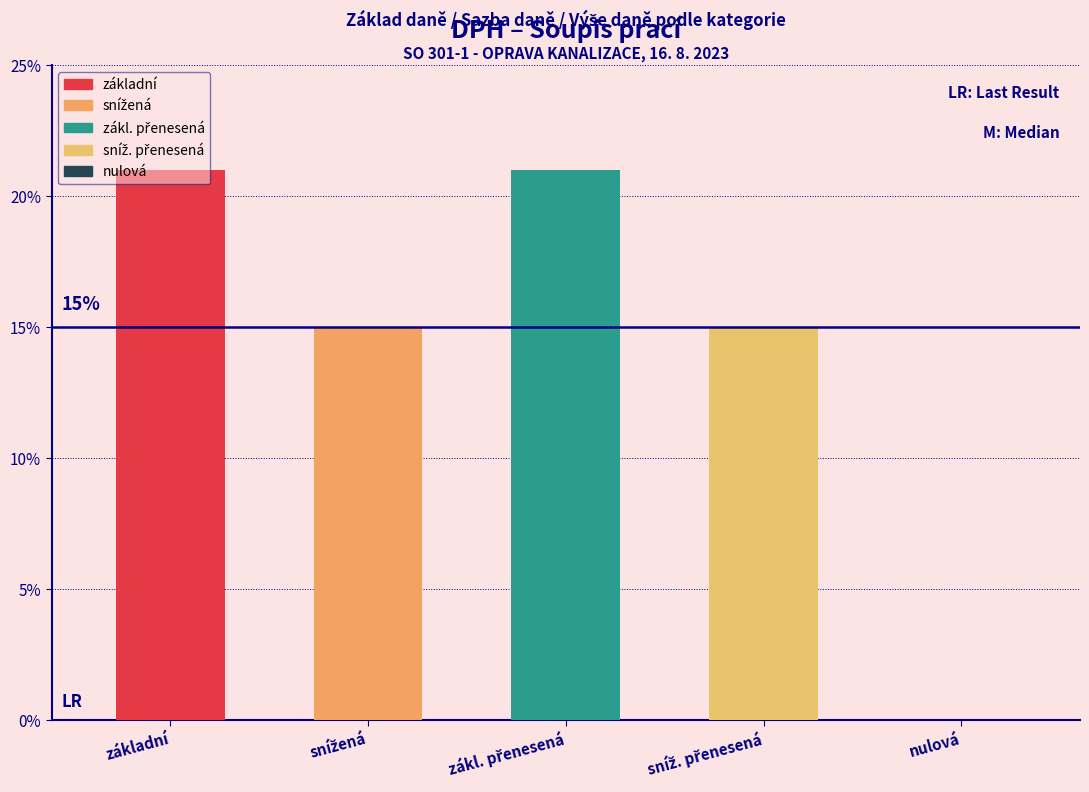

What is the average value of the Sazba daně series?

0.1